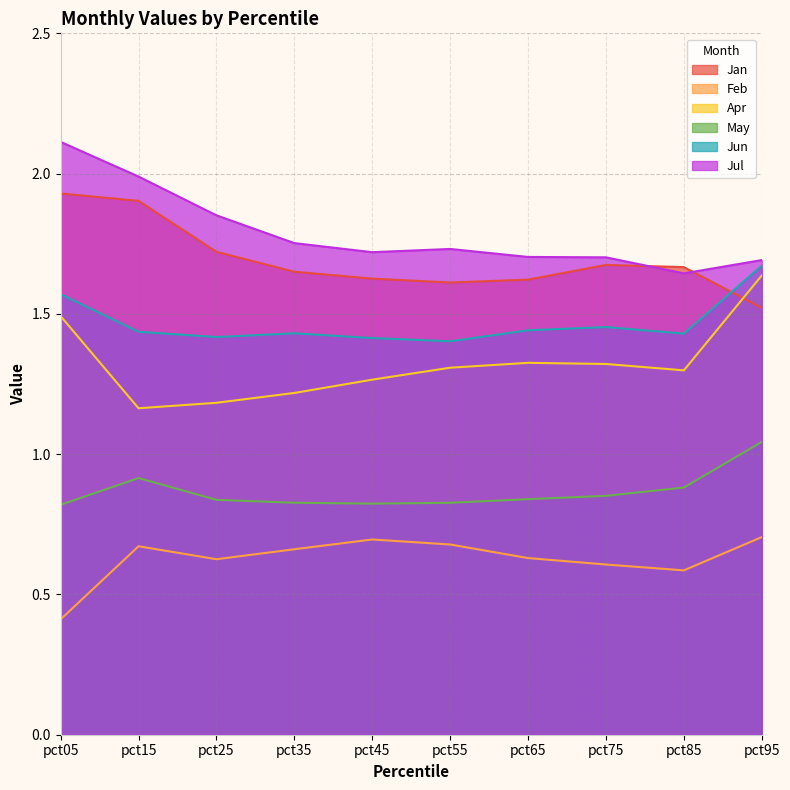

Count the Jan values in the range 1 to 2.

10